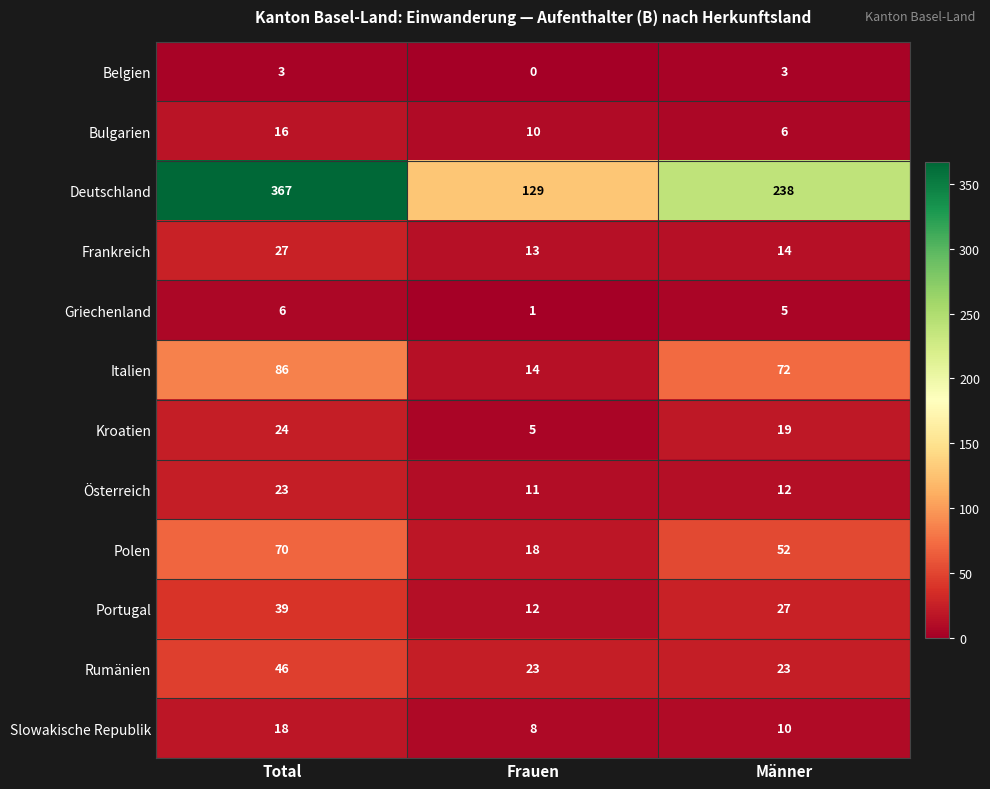

At which category is the sum across all series the highest?

Total